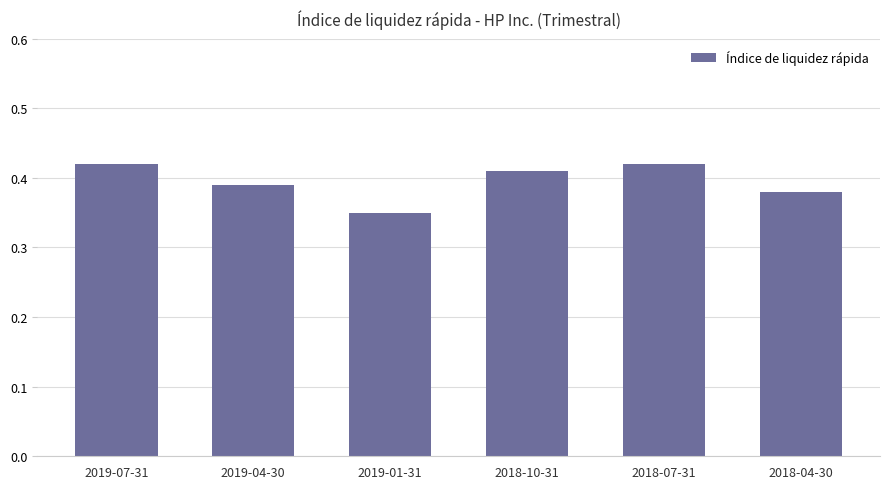

What is the label of the 6th bar from the right?

2019-07-31